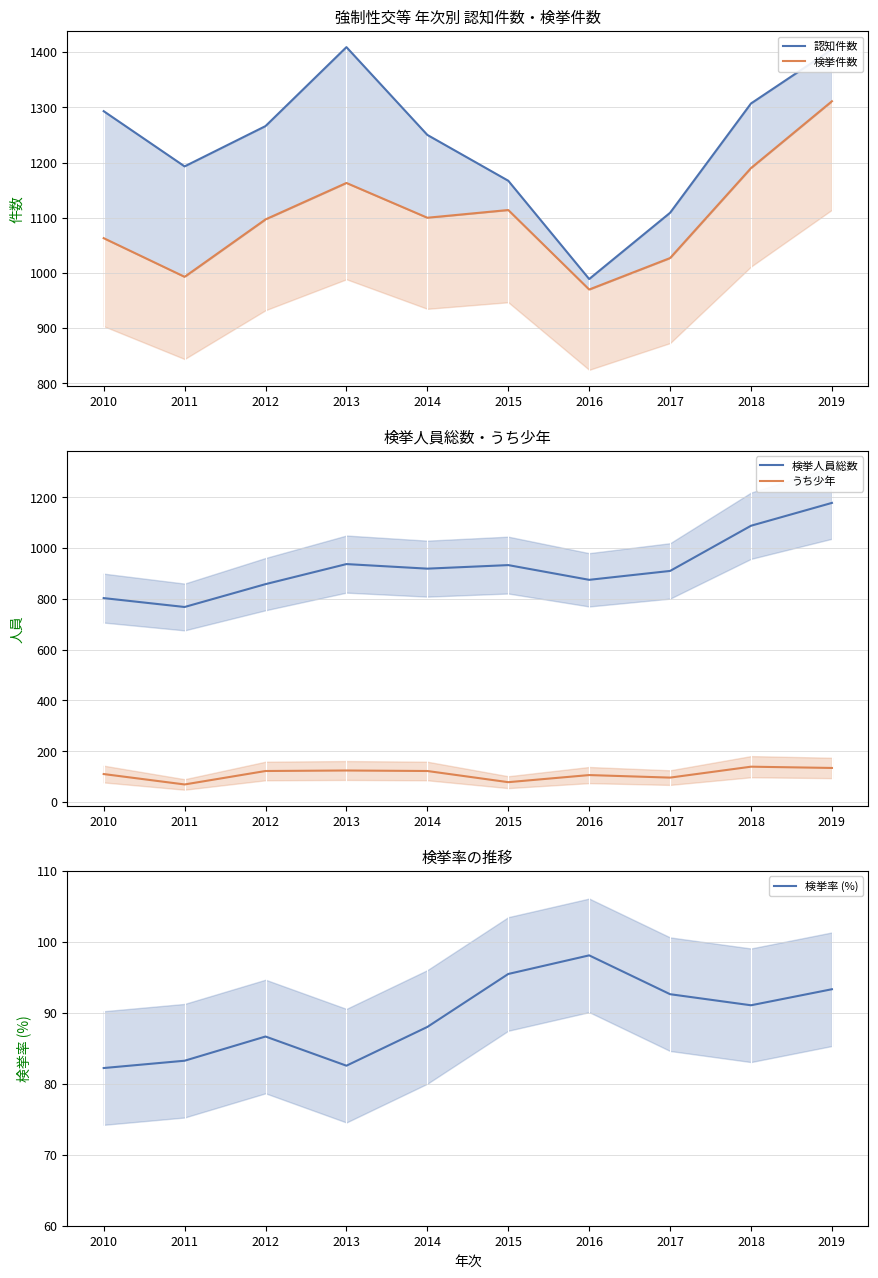

What is the value of the 認知件数 point at the 4th from the left?

1409.0